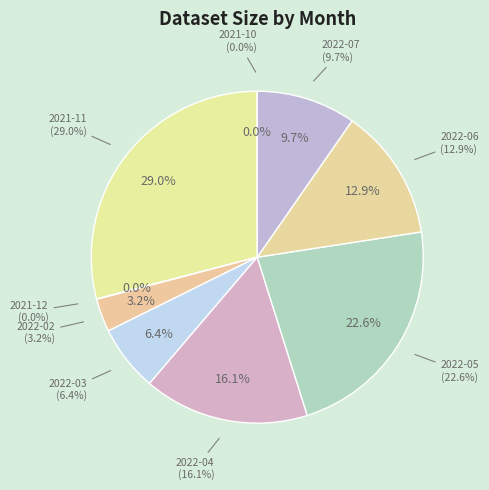

To the nearest percent, what is the combined percentage of 2022-04 and 2022-03?

23%